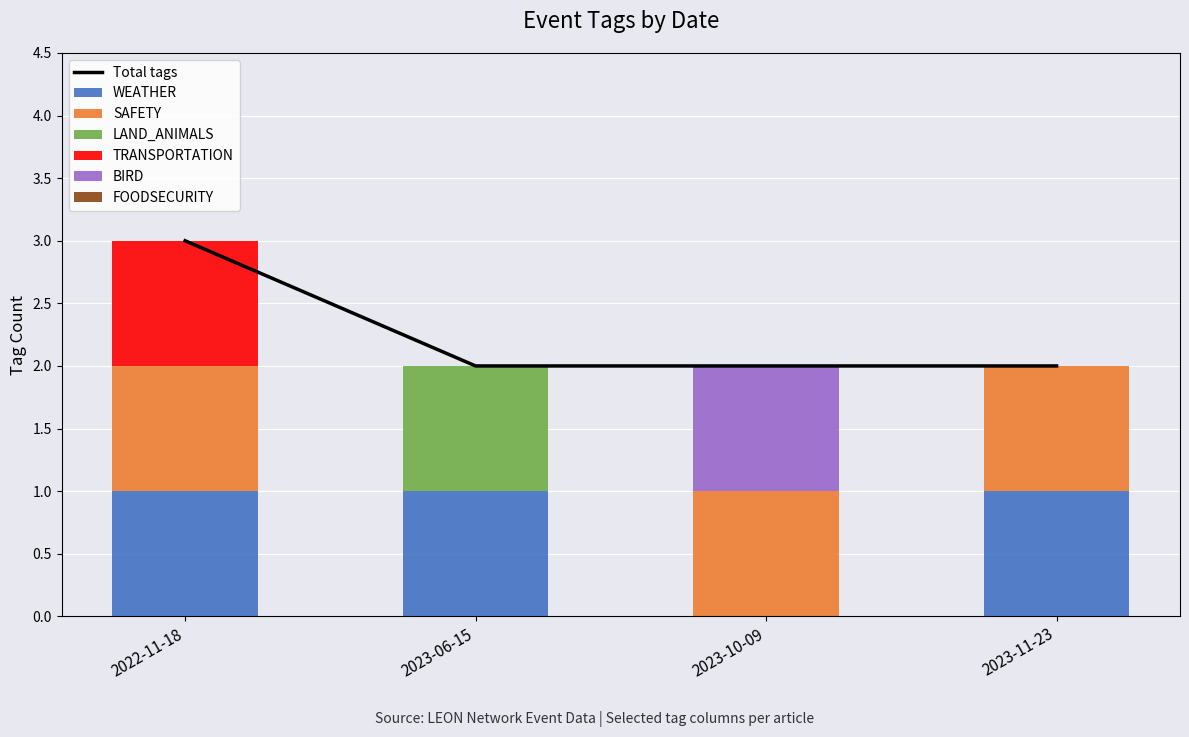

Rank the series by their maximum value, from lowest to highest.

WEATHER, SAFETY, LAND_ANIMALS, BIRD, TRANSPORTATION